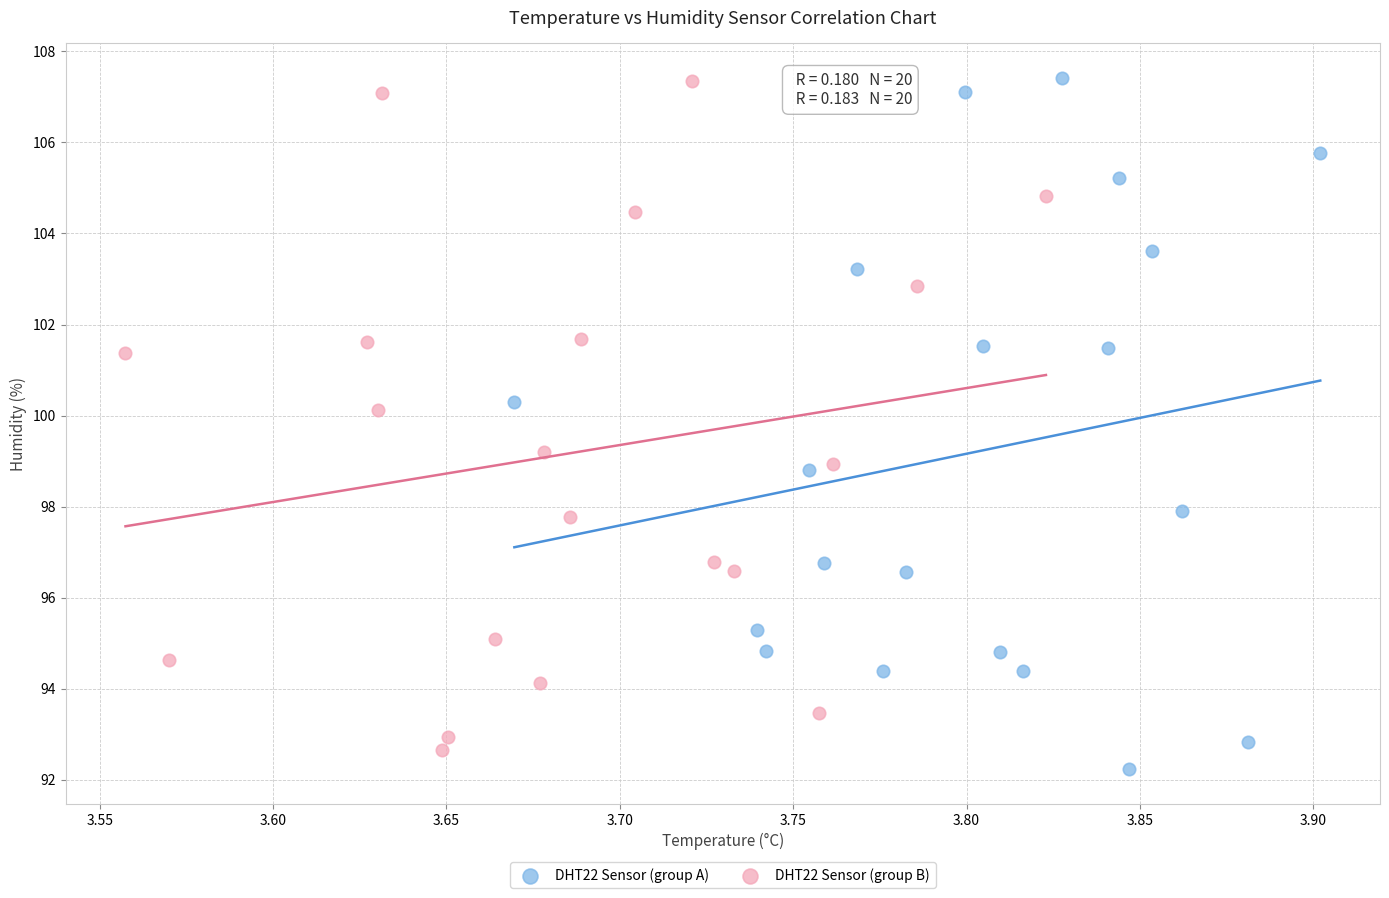

Which series has the widest spread of Y values?

DHT22 Sensor (group A)